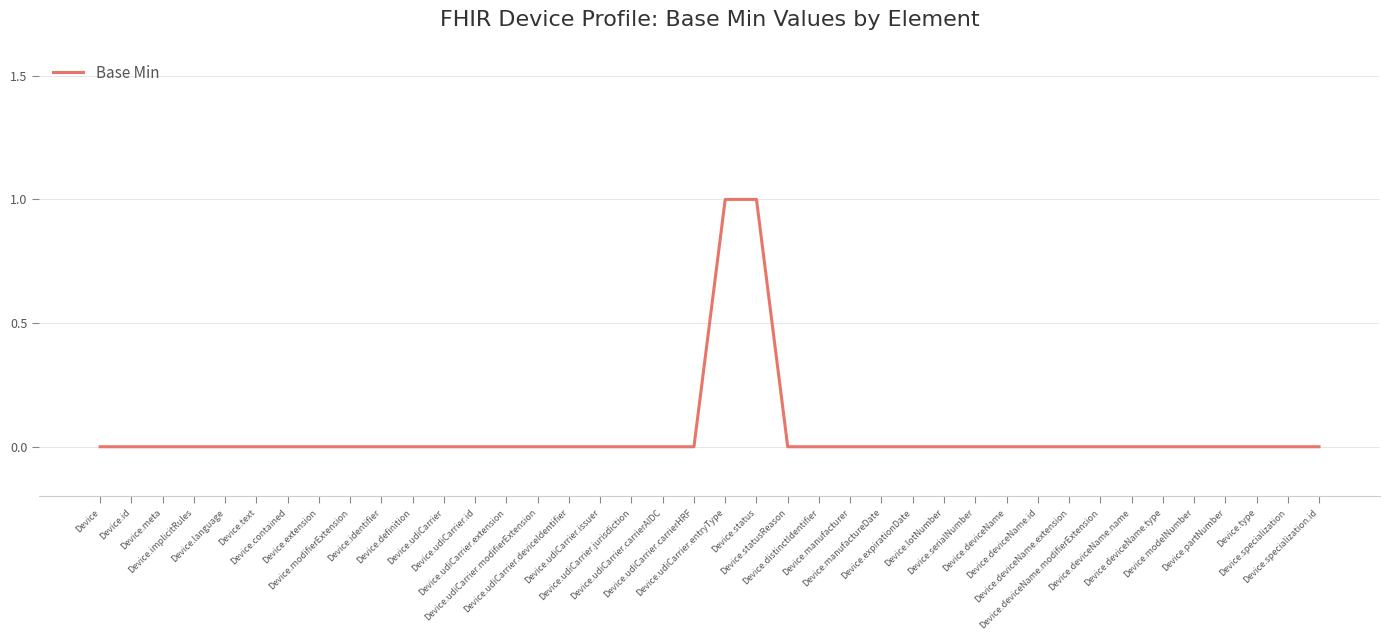

List the labels in order of value, largest first.

Device.udiCarrier.entryType, Device.status, Device, Device.id, Device.meta, Device.implicitRules, Device.language, Device.text, Device.contained, Device.extension, Device.modifierExtension, Device.identifier, Device.definition, Device.udiCarrier, Device.udiCarrier.id, Device.udiCarrier.extension, Device.udiCarrier.modifierExtension, Device.udiCarrier.deviceIdentifier, Device.udiCarrier.issuer, Device.udiCarrier.jurisdiction, Device.udiCarrier.carrierAIDC, Device.udiCarrier.carrierHRF, Device.statusReason, Device.distinctIdentifier, Device.manufacturer, Device.manufactureDate, Device.expirationDate, Device.lotNumber, Device.serialNumber, Device.deviceName, Device.deviceName.id, Device.deviceName.extension, Device.deviceName.modifierExtension, Device.deviceName.name, Device.deviceName.type, Device.modelNumber, Device.partNumber, Device.type, Device.specialization, Device.specialization.id